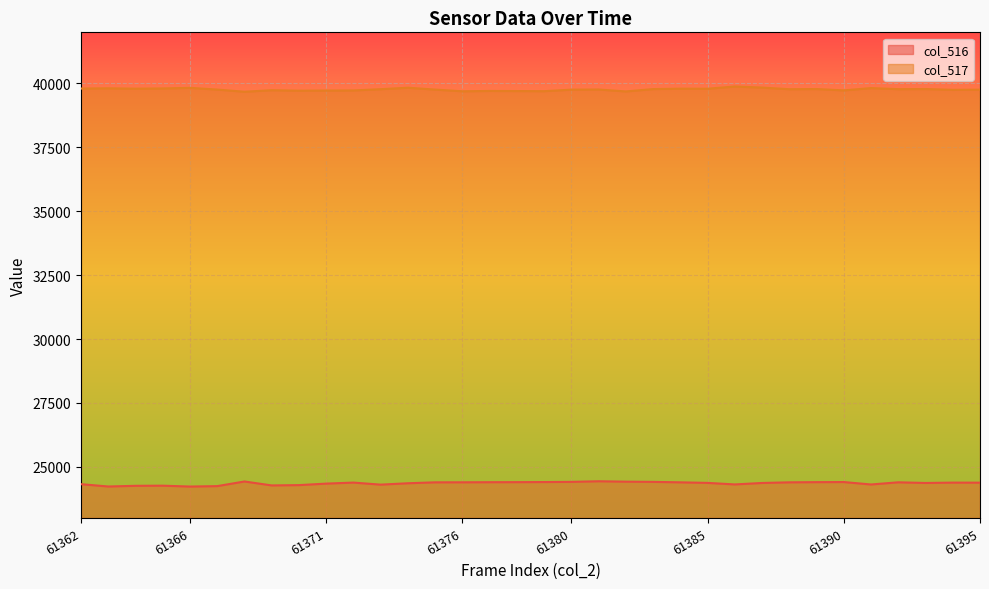

Reading left to right, what are all the values shown in this chart?

col_516: 61362=24322	61363=24231	61364=24258	61365=24263	61366=24229	61367=24246	61368=24427	61369=24273	61370=24285	61371=24344	61372=24384	61373=24304	61374=24358	61375=24394	61376=24395	61377=24399	61378=24401	61379=24405	61380=24412	61381=24436	61382=24420	61383=24412	61384=24394	61385=24372	61386=24312	61387=24369	61388=24394	61389=24401	61390=24405	61391=24310	61392=24395	61393=24369	61394=24383	61395=24381
col_517: 61362=39801	61363=39810	61364=39796	61365=39805	61366=39828	61367=39761	61368=39676	61369=39736	61370=39717	61371=39723	61372=39727	61373=39776	61374=39833	61375=39760	61376=39694	61377=39707	61378=39703	61379=39698	61380=39758	61381=39763	61382=39688	61383=39780	61384=39796	61385=39794	61386=39881	61387=39839	61388=39775	61389=39782	61390=39729	61391=39819	61392=39777	61393=39782	61394=39751	61395=39757